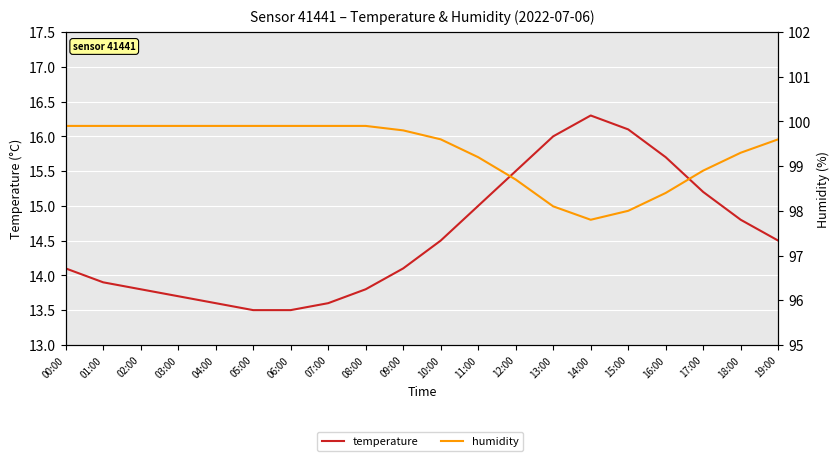

At which category does the chart reach its minimum across all series?

05:00